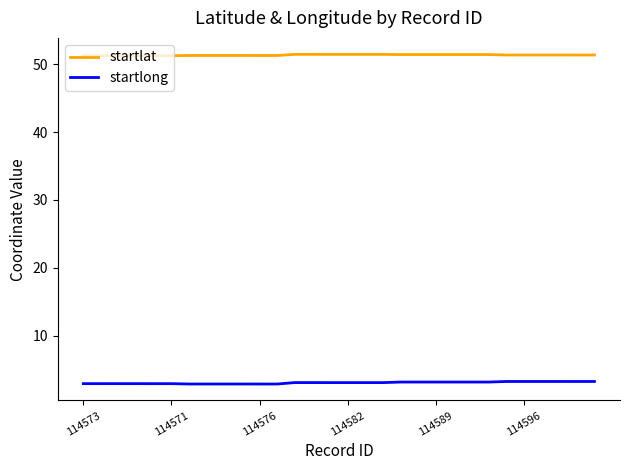

List the series in order of their peak value, lowest first.

startlong, startlat